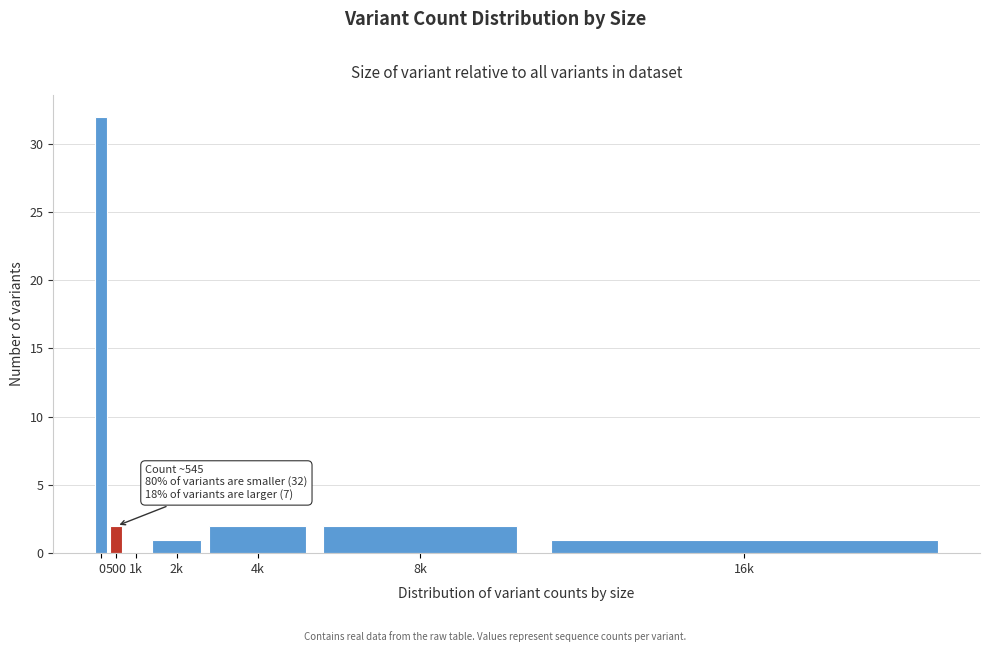

Reading left to right, transcribe all the data shown in this chart.

0=32	500=2	1k=0	2k=1	4k=2	8k=2	16k=1